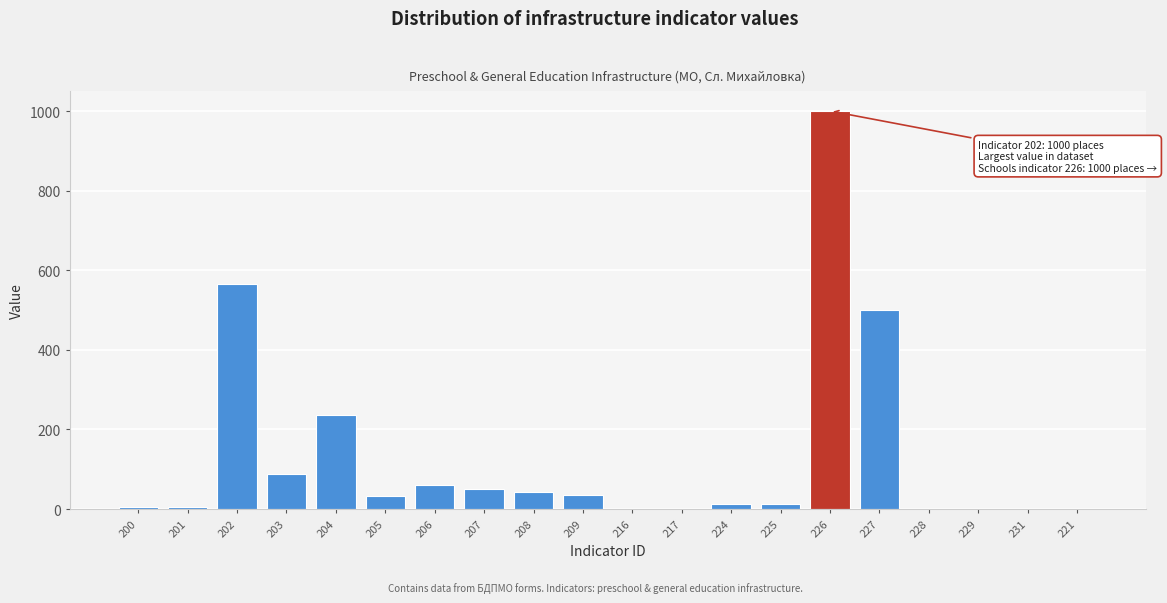

Reading left to right, what are all the values shown in this chart?

200=6.0	201=6.0	202=566.0	203=88.0	204=236.0	205=32.0	206=60.0	207=50.0	208=41.7	209=36.4	216=0.0	217=0.0	224=13.0	225=13.0	226=1000.0	227=500.0	228=0.0	229=0.0	231=0.0	221=0.0